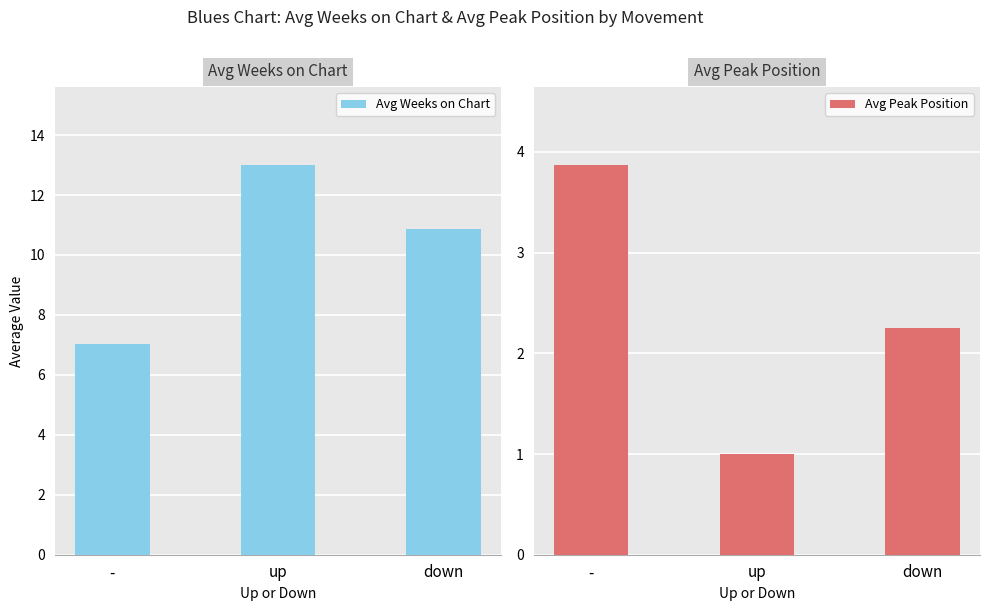

At which label is Avg Peak Position closest to 2?

down